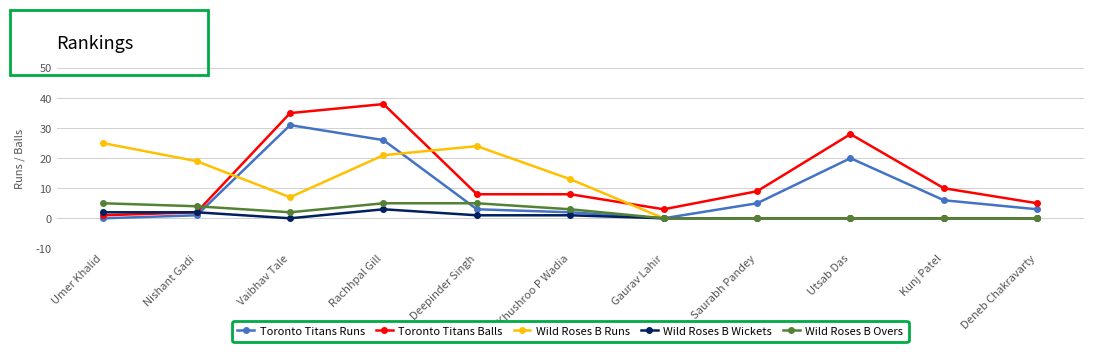

After their last crossing, which series has the higher values: Wild Roses B Overs or Toronto Titans Balls?

Toronto Titans Balls